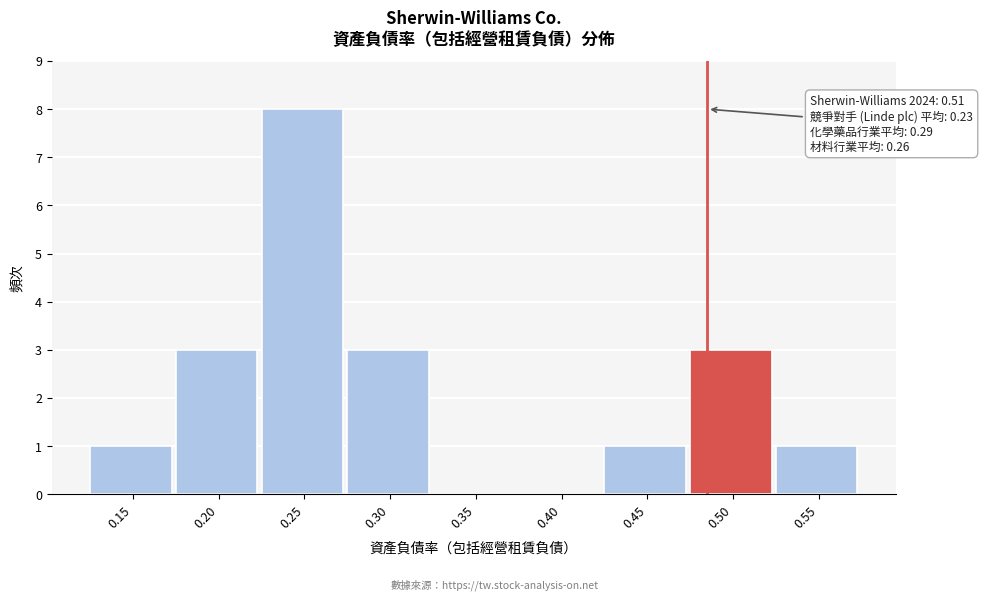

Reading left to right, extract all data points from this chart.

0.15=1	0.20=3	0.25=8	0.30=3	0.35=0	0.40=0	0.45=1	0.50=3	0.55=1